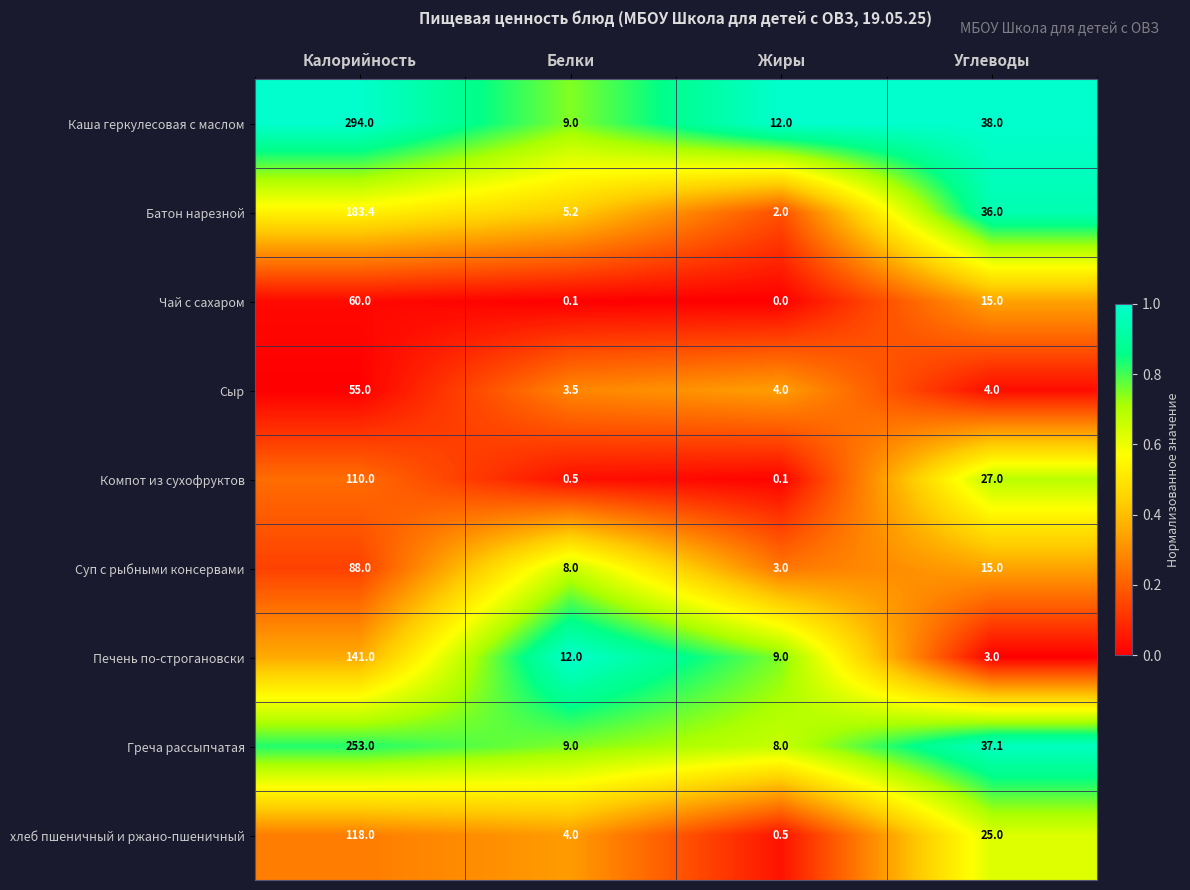

Which series has the largest total across all categories?

Каша геркулесовая с маслом